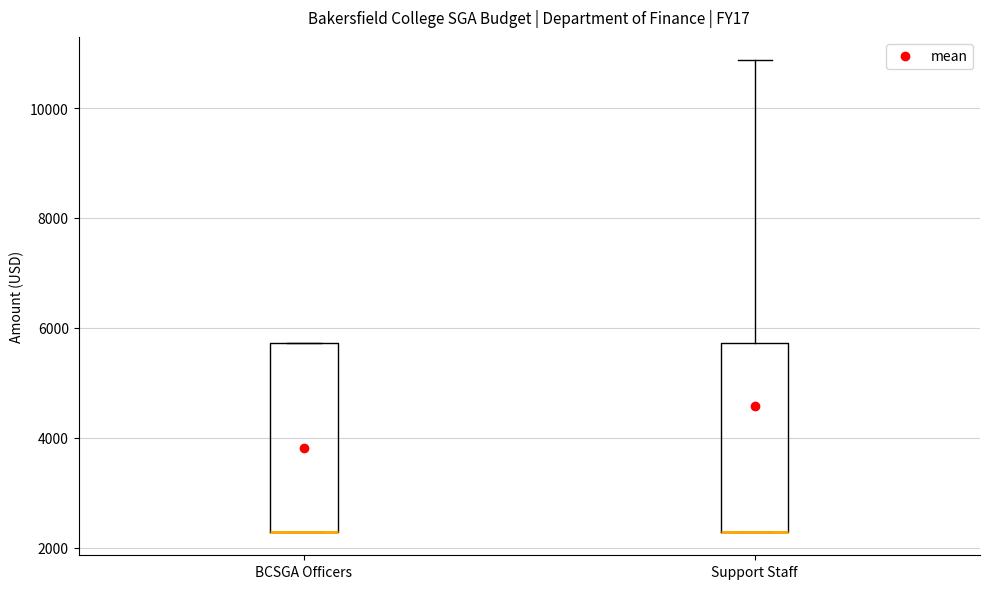

Reading left to right, read every box against the y-axis: the position of its median line, the range the box covers, and the ends of its whiskers. The values are not printed on the chart, so give them approximately, as read against the axis.

BCSGA Officers: median 2200 (drawn on the box's lower edge), box 2200 to 5800, whiskers 2200 to 5800
Support Staff: median 2200 (drawn on the box's lower edge), box 2200 to 5800, whiskers 2200 to 10800